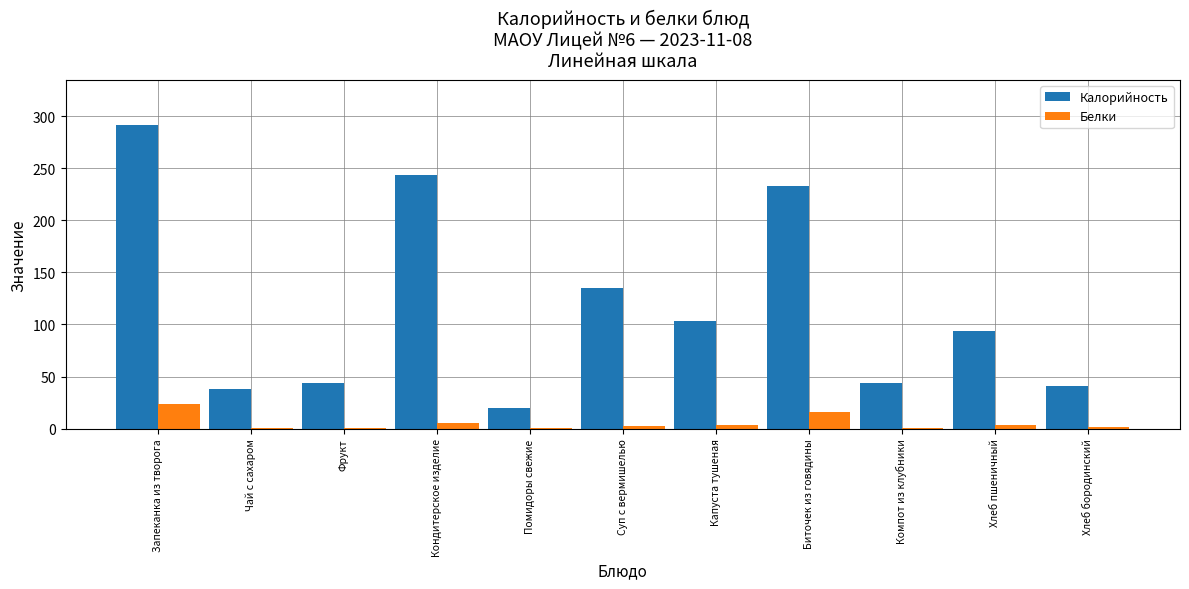

At which category is the sum across all series the highest?

Запеканка из творога